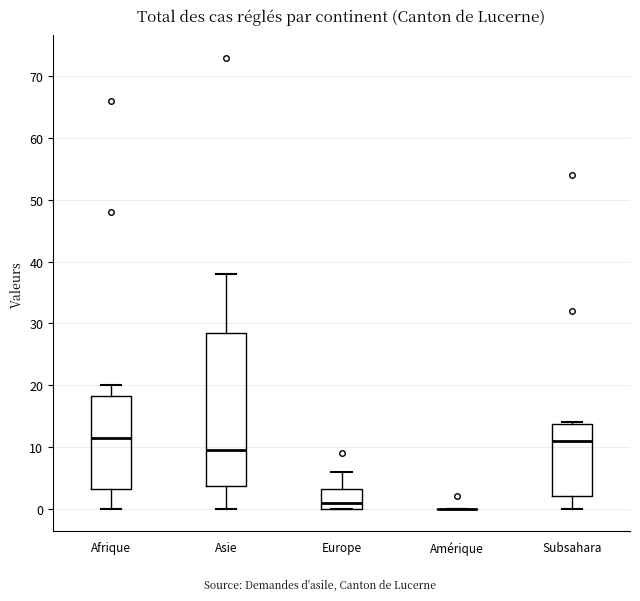

Reading left to right, read every box against the y-axis: the position of its median line, the range the box covers, and the ends of its whiskers. The values are not printed on the chart, so give them approximately, as read against the axis.

Afrique: median 12, box 3 to 18, whiskers 0 to 20
Asie: median 10, box 4 to 29, whiskers 0 to 38
Europe: median 1, box 0 to 3, whiskers 0 to 6
Amérique: box collapsed to a line at 0, whiskers 0 to 0
Subsahara: median 11, box 2 to 14, whiskers 0 to 14